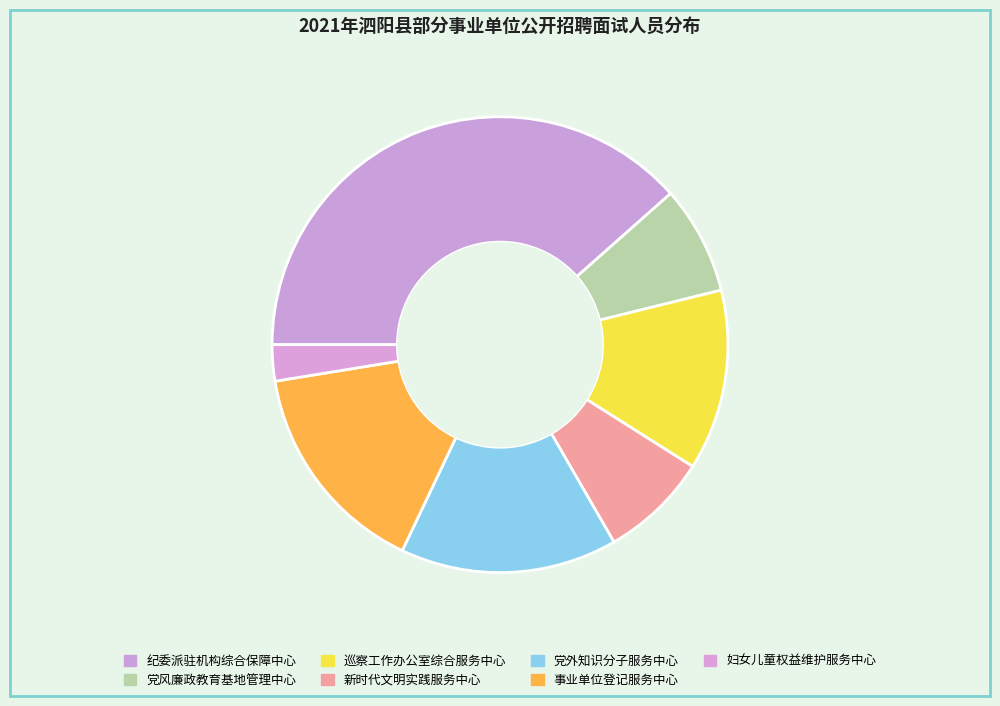

Rank the categories by value from highest to lowest.

中共泗阳县纪委派驻机构综合保障中心, 泗阳县党外知识分子服务中心, 泗阳县事业单位登记服务中心, 中共泗阳县委巡察工作办公室综合服务中心, 泗阳县党风廉政教育基地管理中心, 泗阳县新时代文明实践服务中心, 泗阳县妇女儿童权益维护服务中心